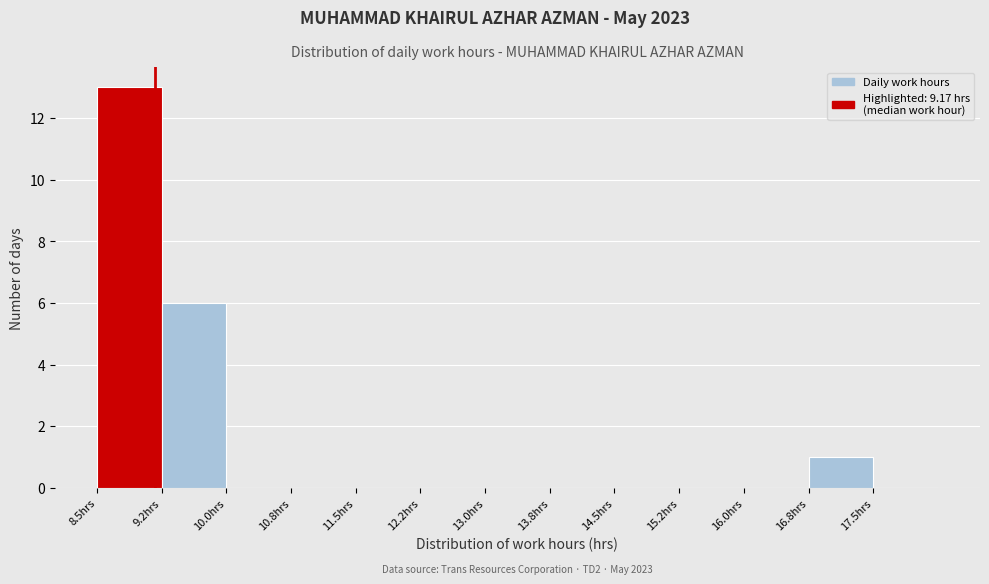

Over which range of the x-axis is the bar tallest?

8.50 to 9.25